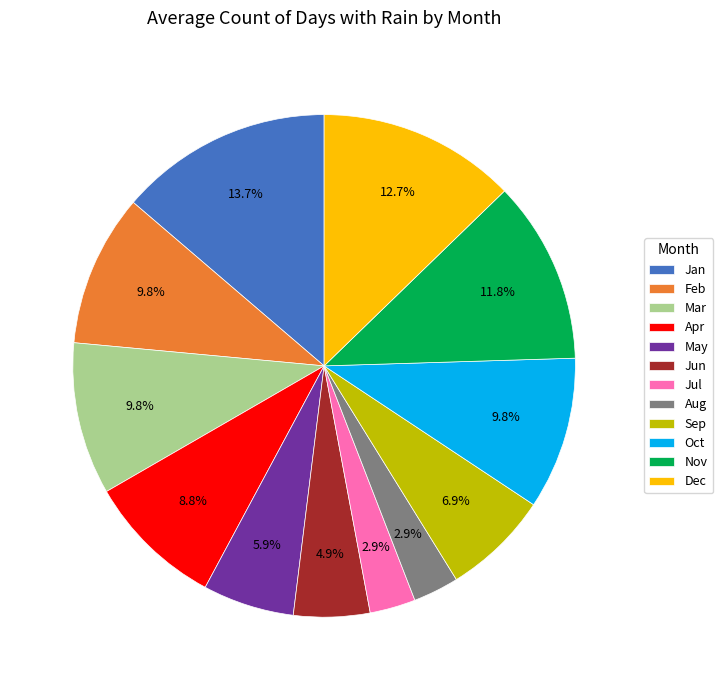

To the nearest percent, what portion does Dec represent?

13%